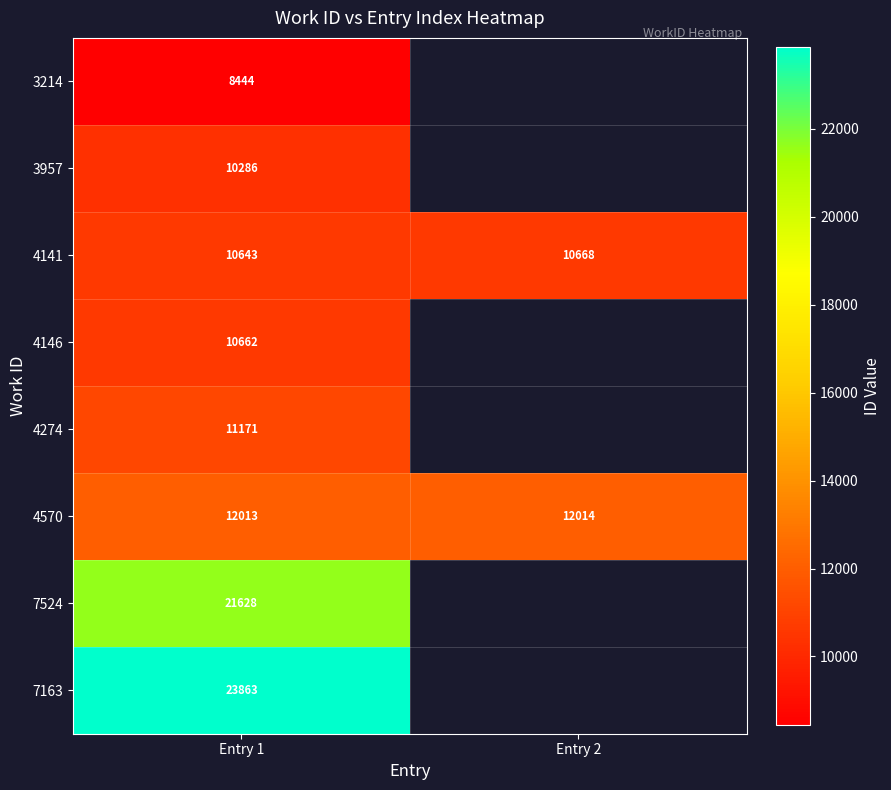

What value does the 4141 series have at Entry 1, to the nearest 10?

10640